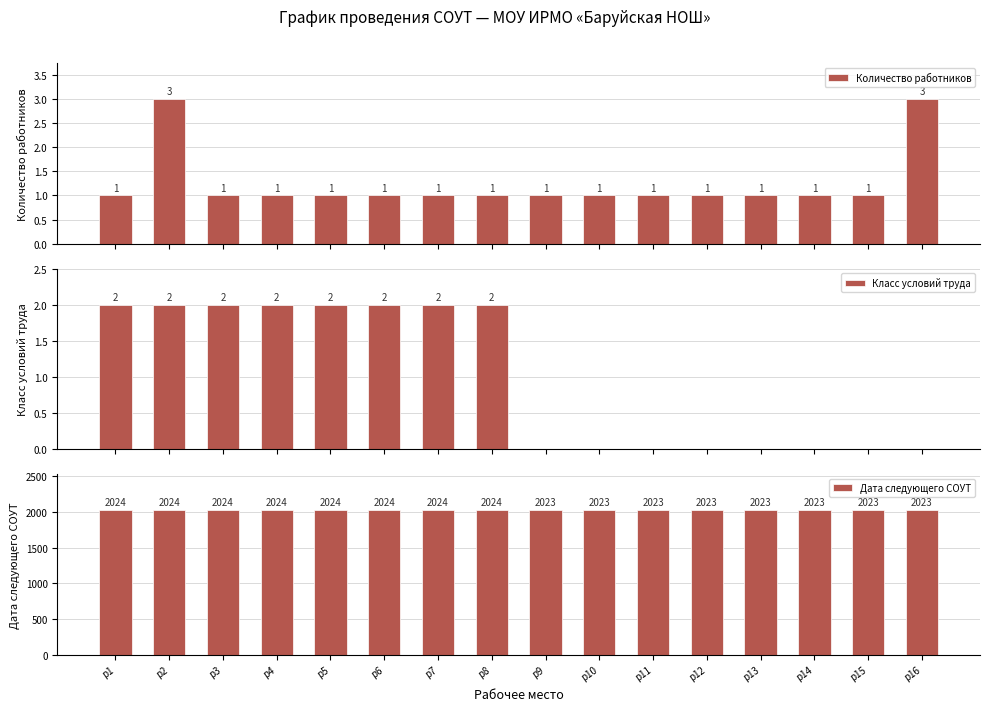

How many bars are there in each group?

3